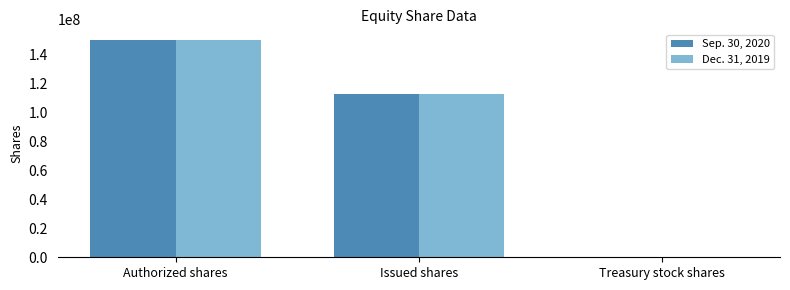

At which category does the chart reach its peak across all series?

Authorized shares